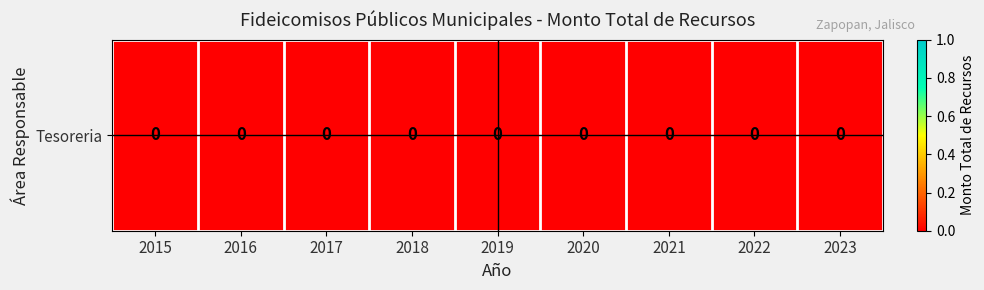

True or false: the data shows 0.0 at 2019.

True